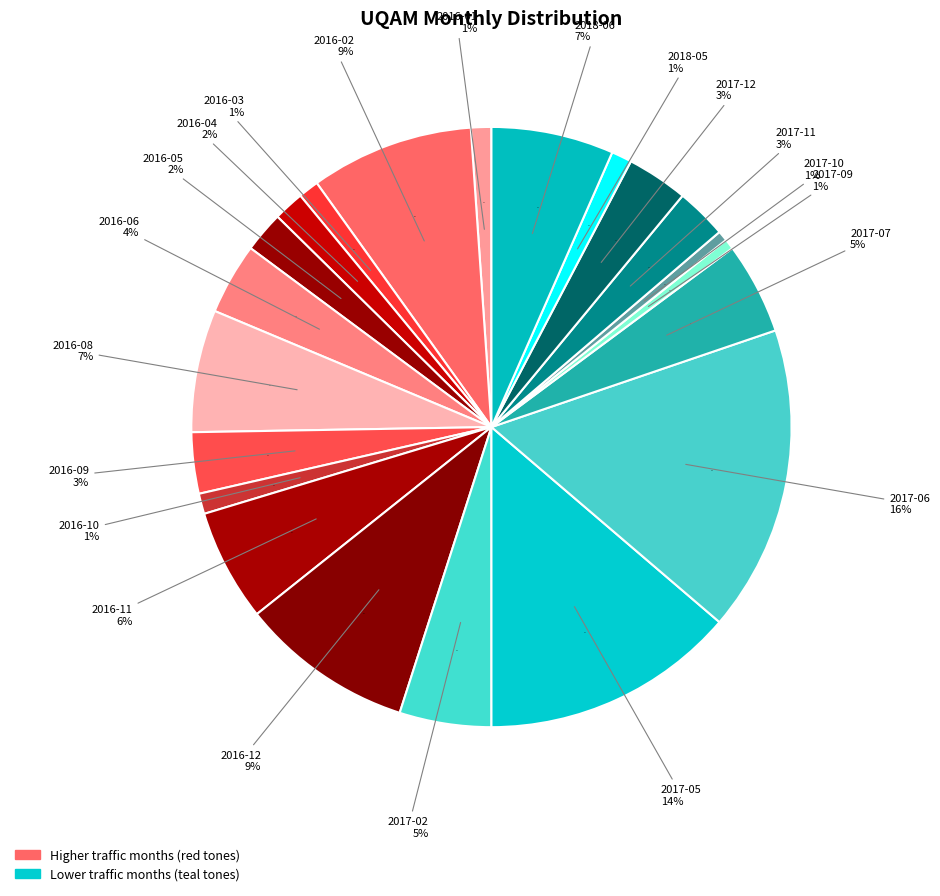

Count the number of slices in the pie.

21